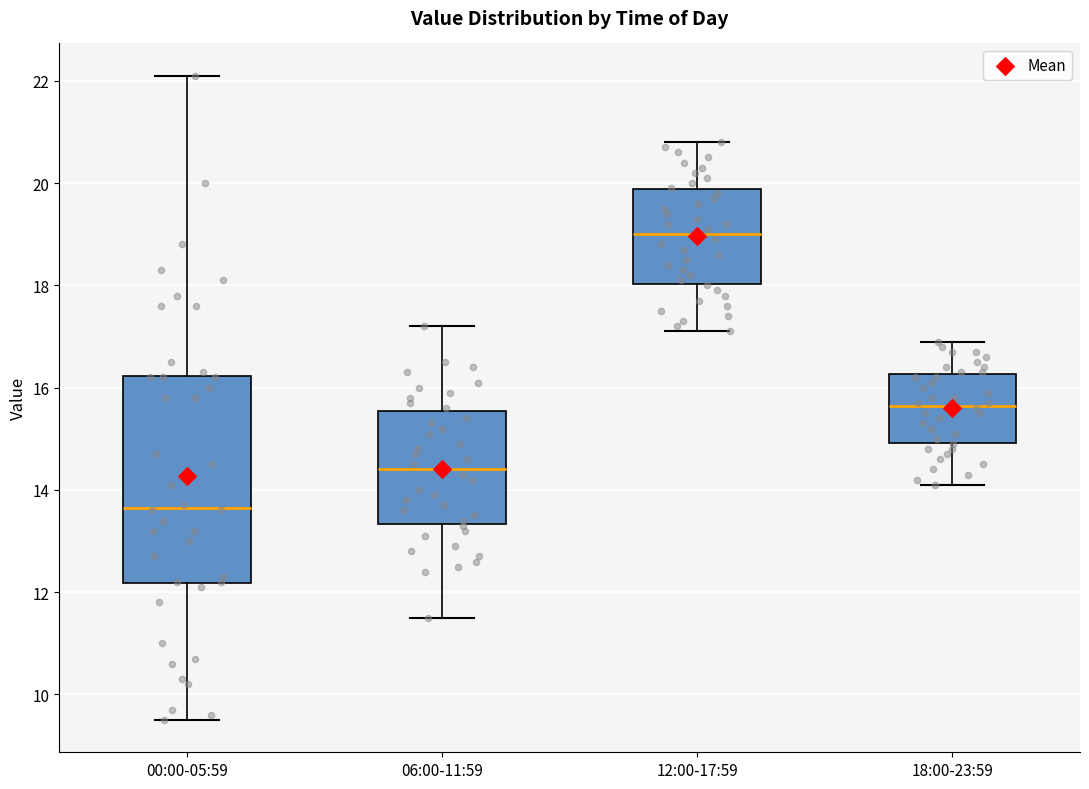

Which box is the tallest, from its lower edge to its upper edge?

00:00-05:59